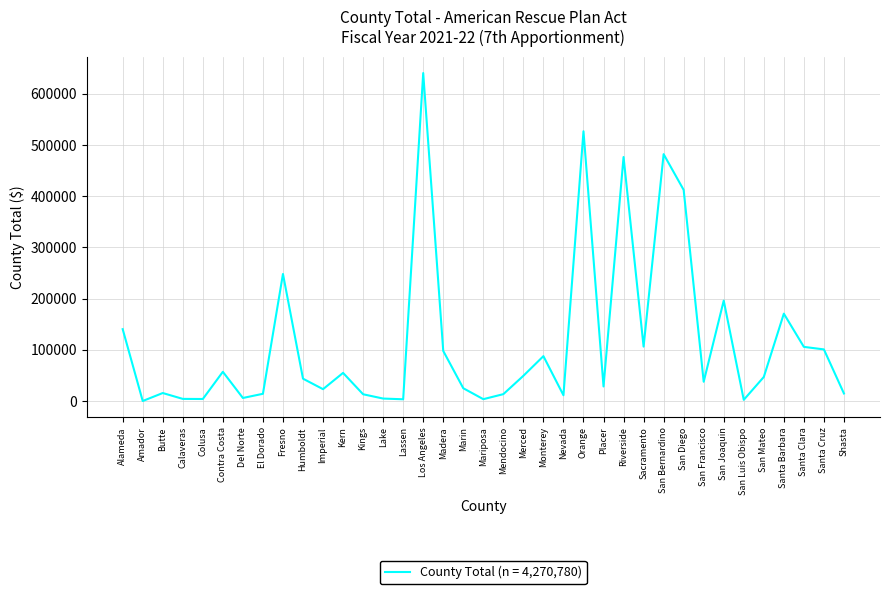

True or false: the data shows 163466 at Orange.

False